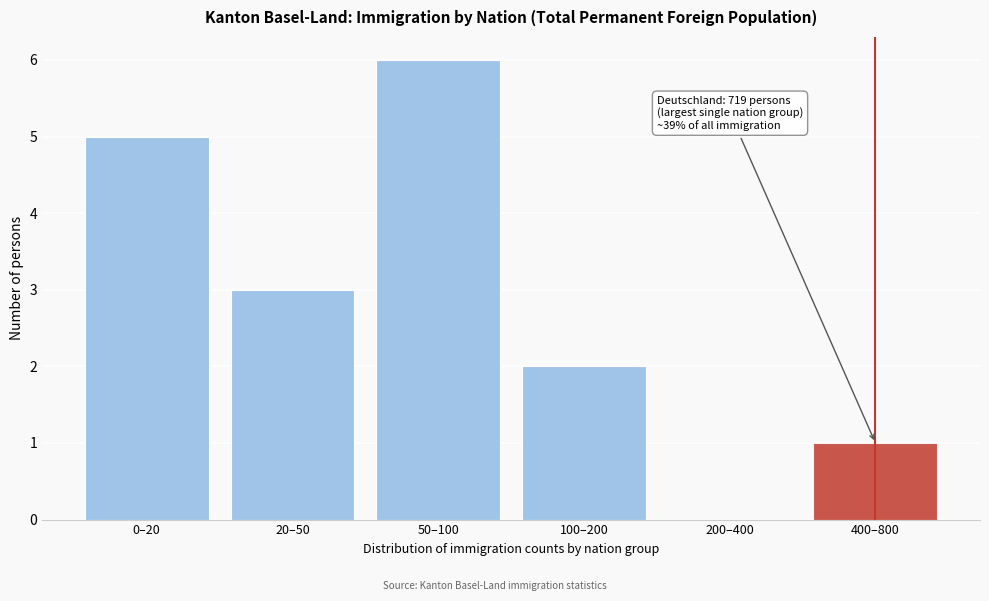

Reading right to left, list all the values displayed in this chart.

400–800=1	200–400=0	100–200=2	50–100=6	20–50=3	0–20=5